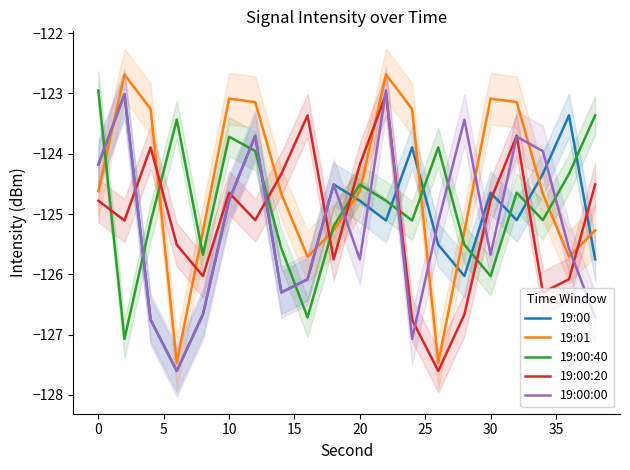

Reading right to left, list all the values displayed in this chart.

19:00: -125.8	-123.4	-124.3	-125.1	-124.6	-126.0	-125.5	-123.9	-125.1	-124.8	-124.5	-126.1	-126.3	-123.7	-124.8	-126.7	-127.6	-126.8	-123.0	-124.2
19:01: -125.3	-125.7	-124.7	-123.1	-123.1	-125.3	-127.5	-123.3	-122.7	-124.6	-125.3	-125.7	-124.7	-123.1	-123.1	-125.3	-127.5	-123.3	-122.7	-124.6
19:00:40: -123.4	-124.3	-125.1	-124.6	-126.0	-125.5	-123.9	-125.1	-124.8	-124.5	-125.2	-126.7	-125.6	-124.0	-123.7	-125.7	-123.4	-125.1	-127.1	-123.0
19:00:20: -124.5	-126.1	-126.3	-123.7	-124.8	-126.7	-127.6	-126.8	-123.0	-124.2	-125.8	-123.4	-124.3	-125.1	-124.6	-126.0	-125.5	-123.9	-125.1	-124.8
19:00:00: -126.7	-125.6	-124.0	-123.7	-125.7	-123.4	-125.1	-127.1	-123.0	-125.8	-124.5	-126.1	-126.3	-123.7	-124.8	-126.7	-127.6	-126.8	-123.0	-124.2